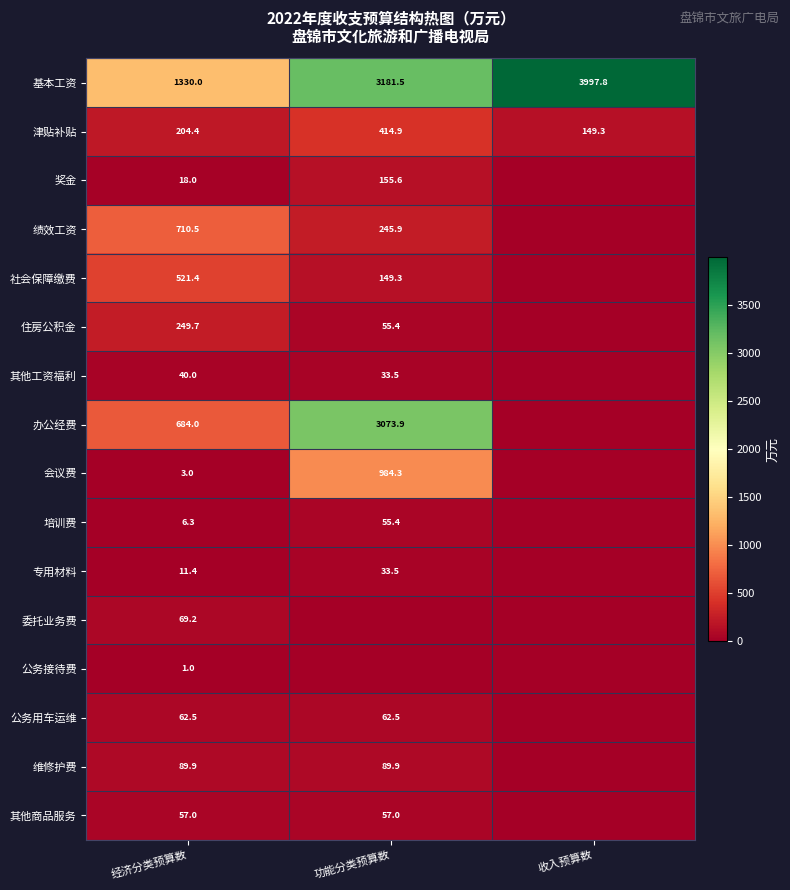

List the labels in order of 津贴补贴 value, largest first.

功能分类预算数, 经济分类预算数, 收入预算数